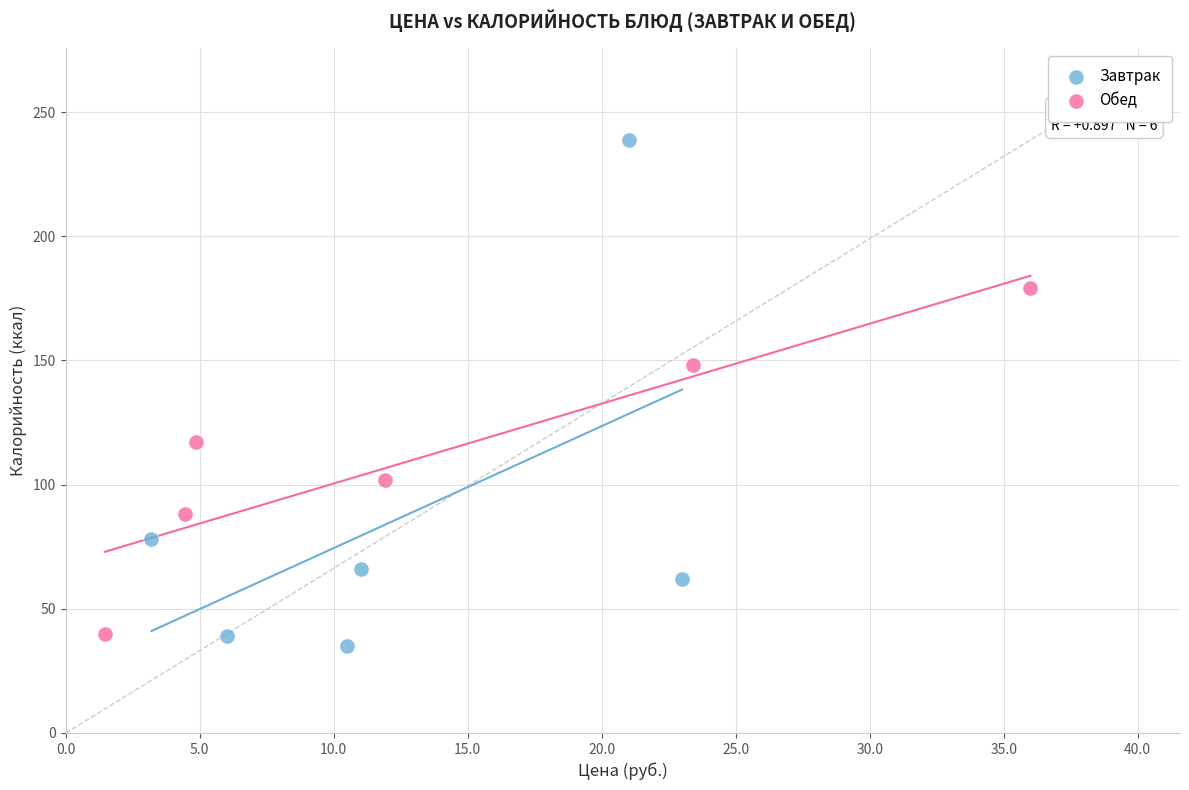

Which series contains the highest Y value?

Завтрак